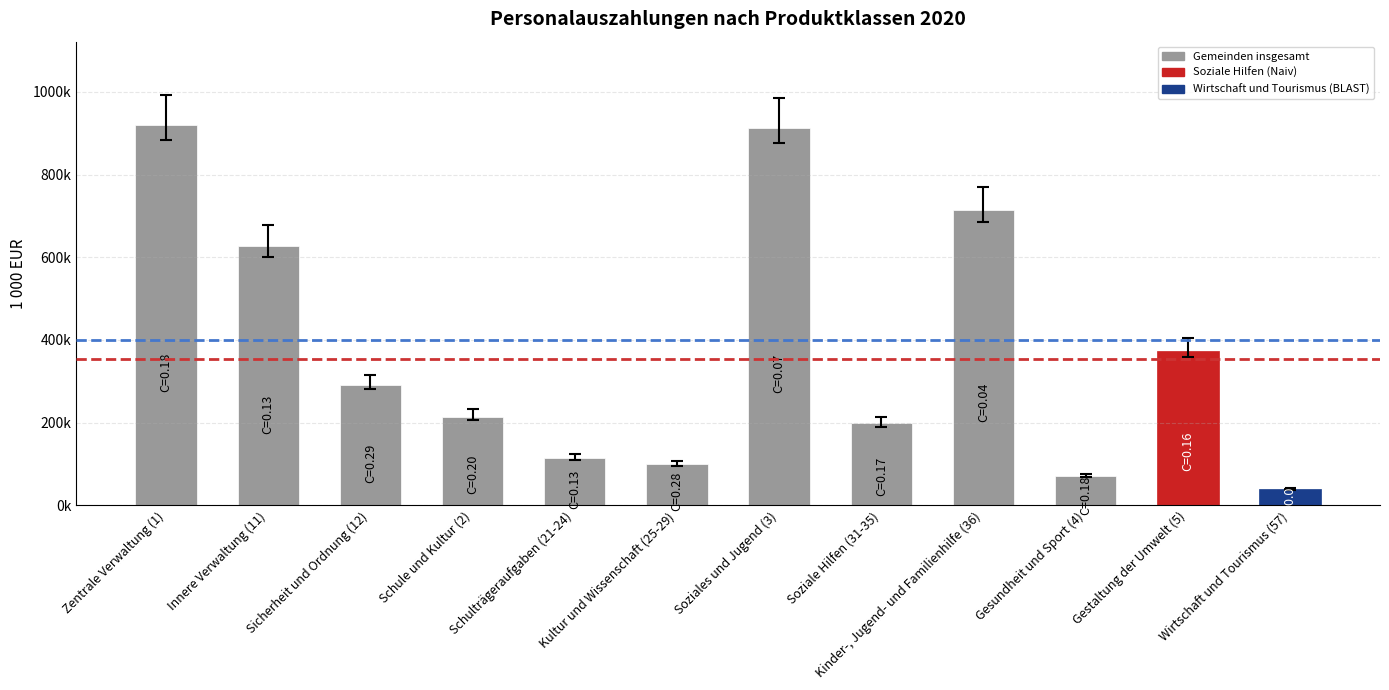

Are the bars horizontal?

No